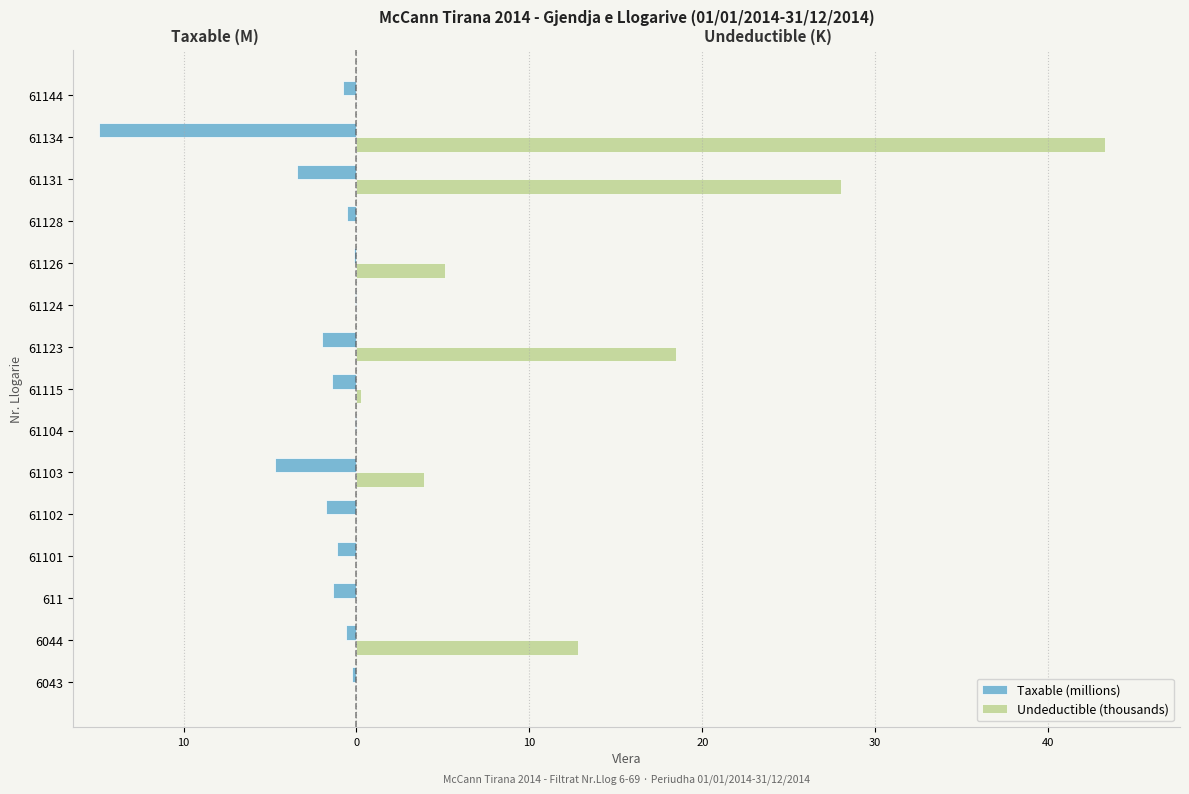

Rank the series by their maximum value, from lowest to highest.

Taxable (millions), Undeductible (thousands)